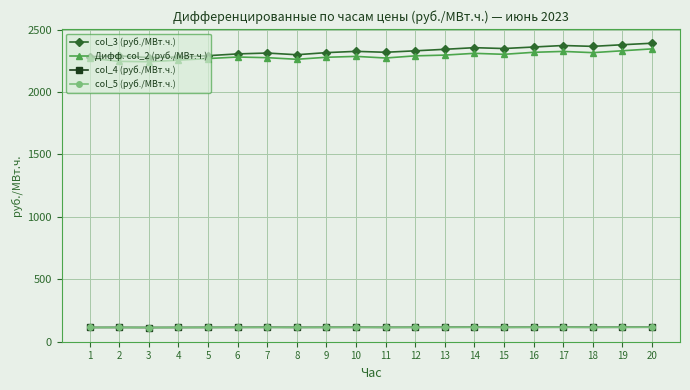

How many data points in col_4 (руб./МВт.ч.) are above 115?

13